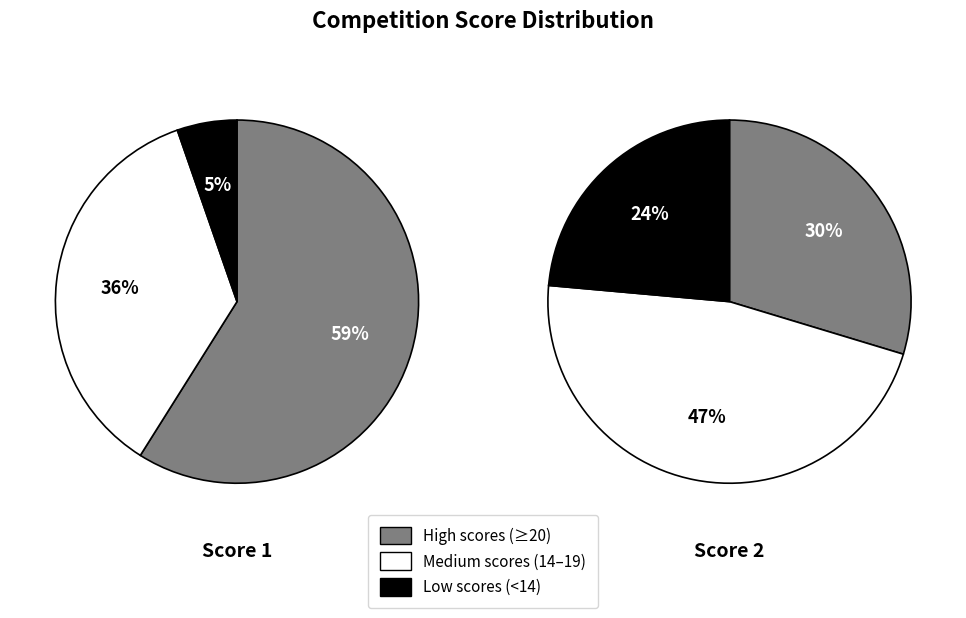

True or false: Board 10 accounts for 3% of the total.

False